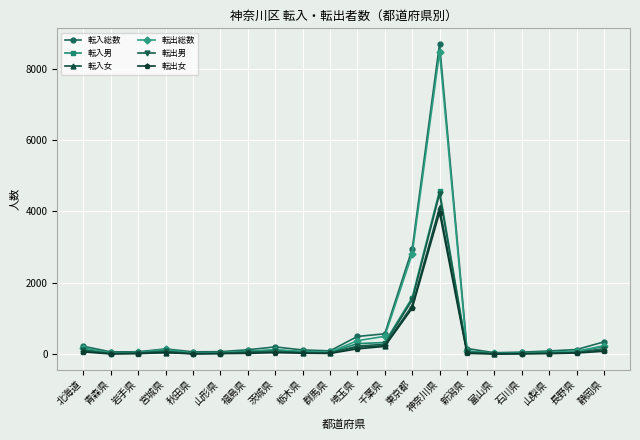

Which series has the largest range (max minus min)?

転入総数